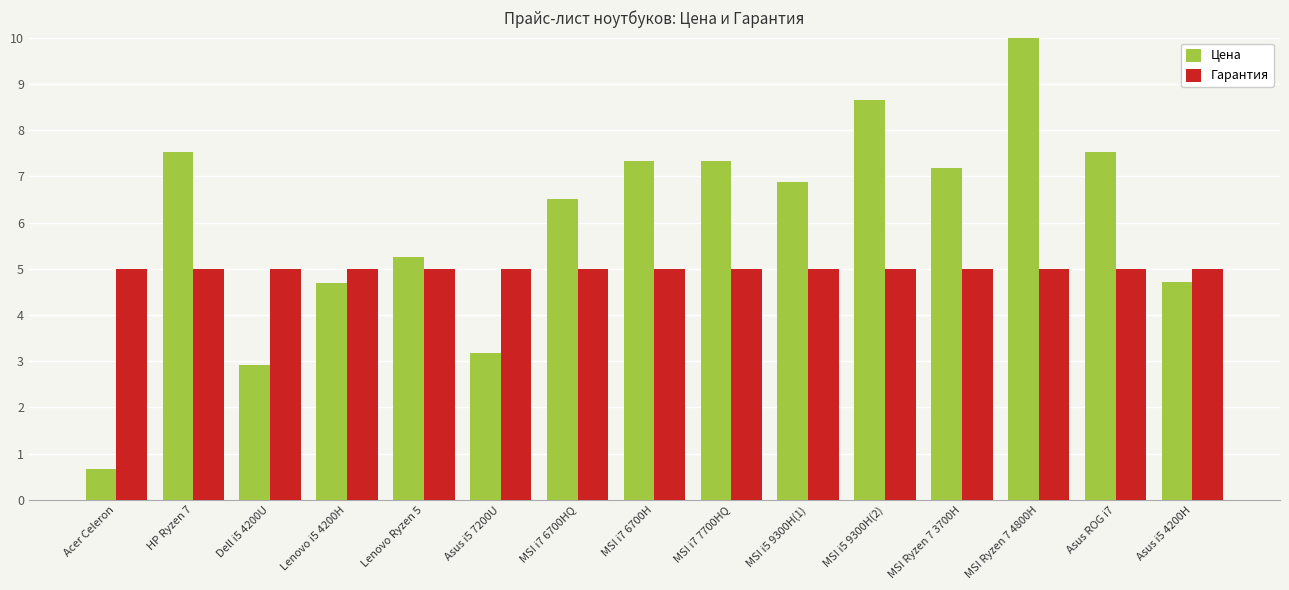

What is the spread (max minus min) of values at MSI i7 6700H?

2.3